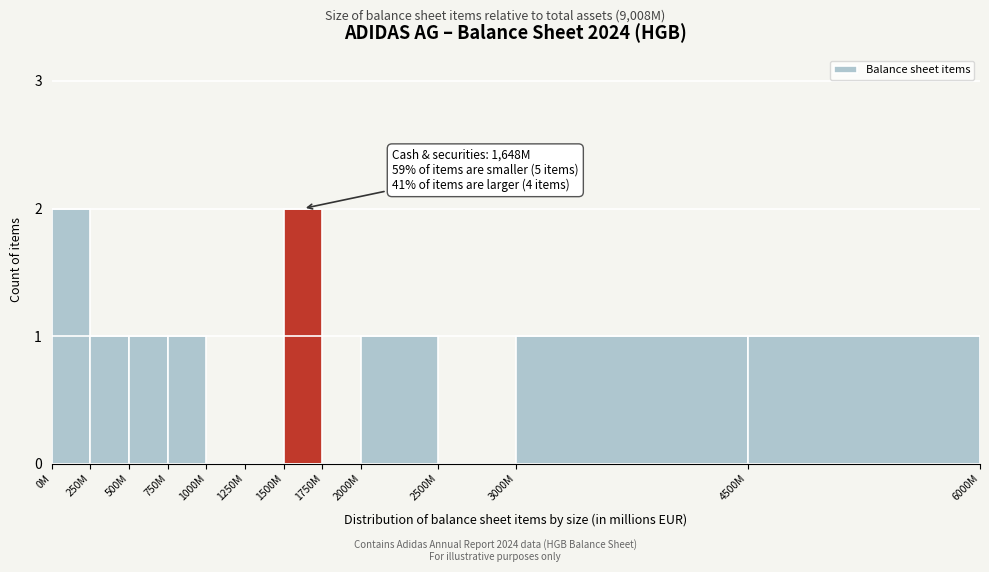

Reading right to left, transcribe all the data shown in this chart.

4500M=1	3000M=1	2500M=0	2000M=1	1750M=0	1500M=2	1250M=0	1000M=0	750M=1	500M=1	250M=1	0M=2